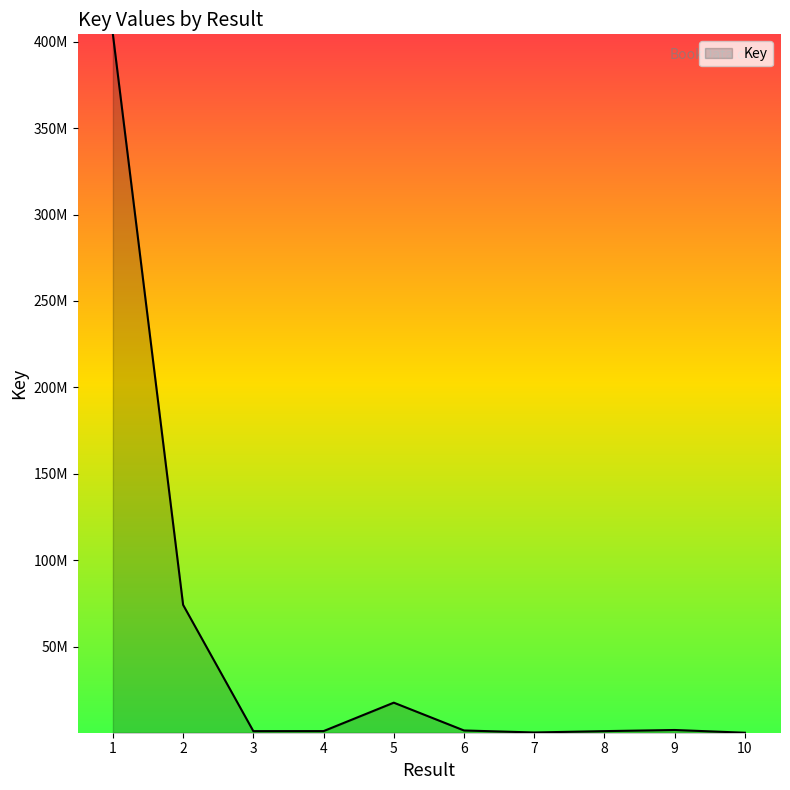

Does the chart display data point markers on the line(s)?

No